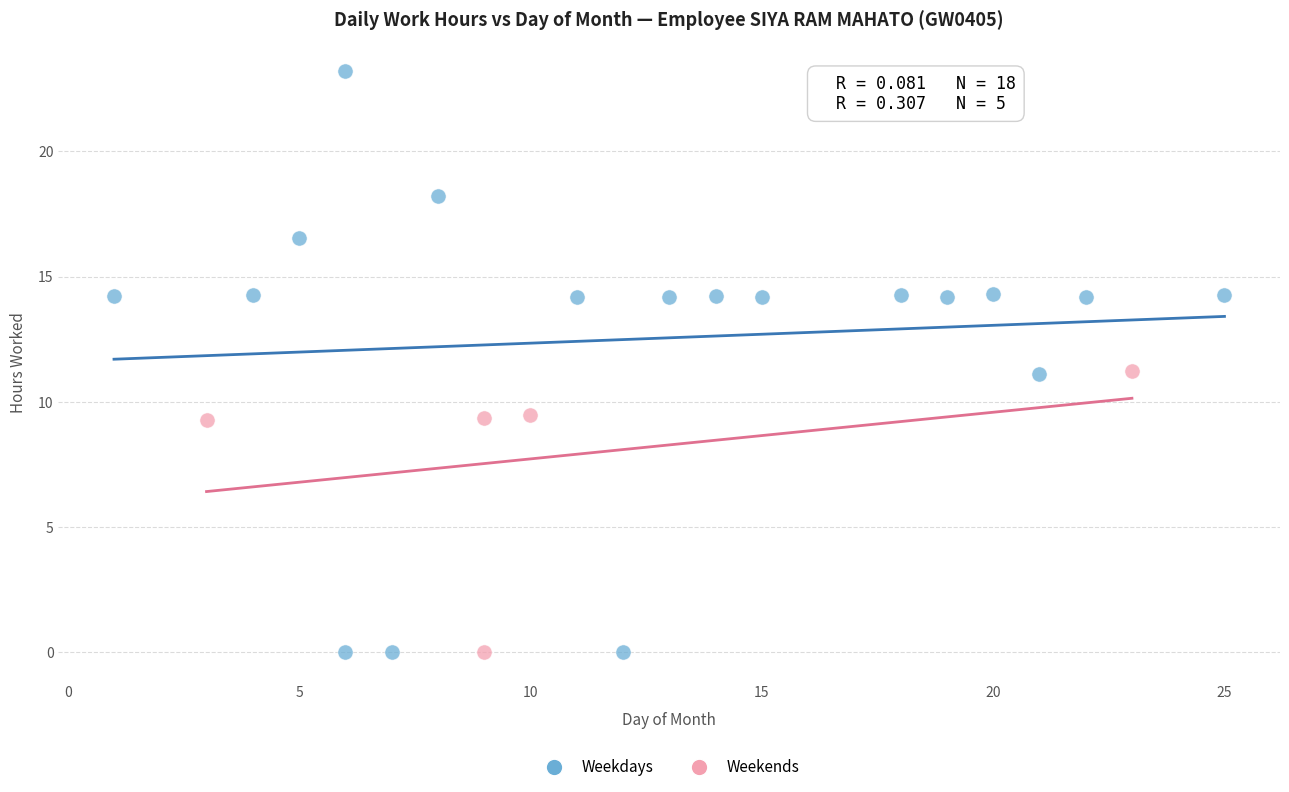

Which series has the widest spread of Y values?

Weekdays